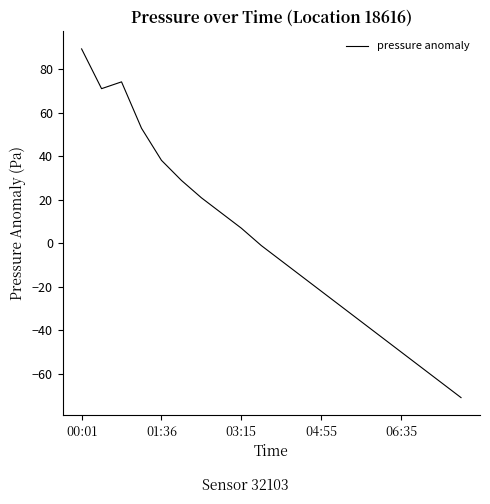

What is the minimum value shown in the chart?

-71.1